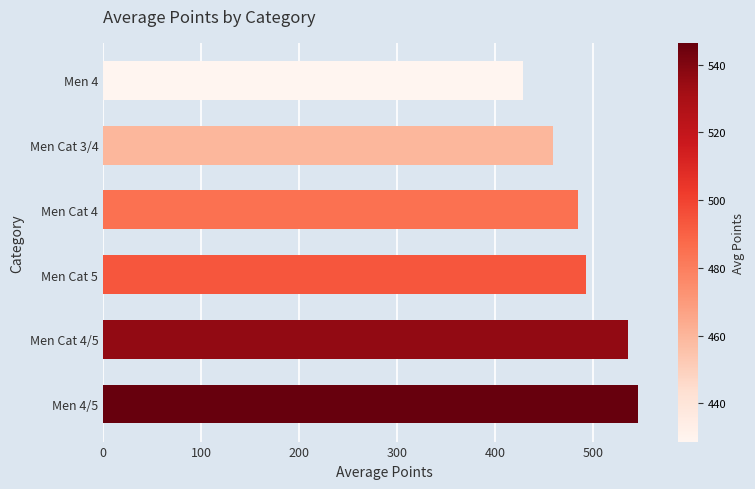

Reading top to bottom, list all the values displayed in this chart.

428.7	459.9	485.0	493.6	535.9	546.4